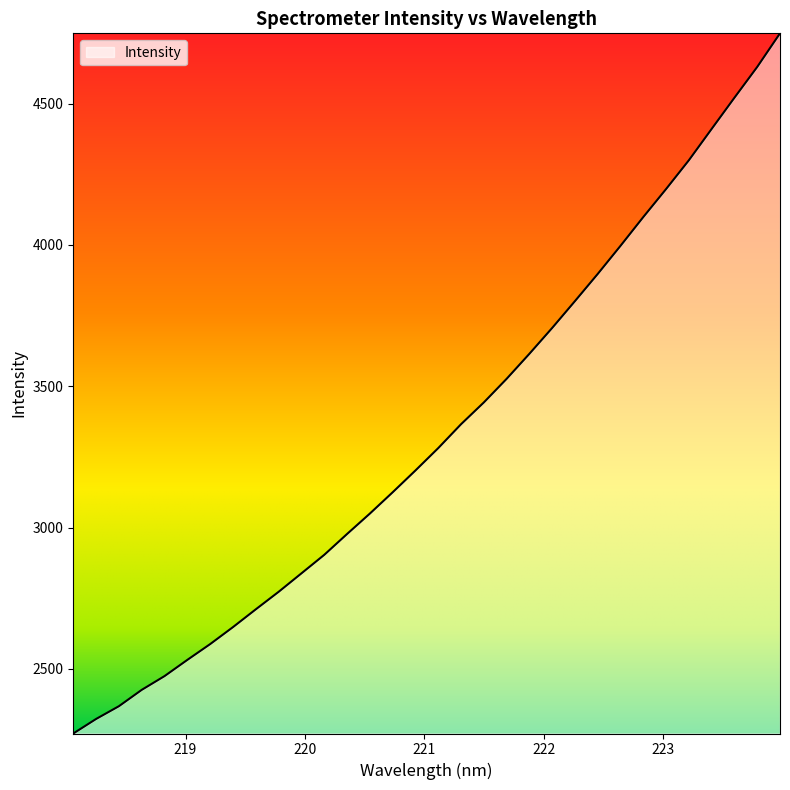

Does the chart have visible grid lines?

No